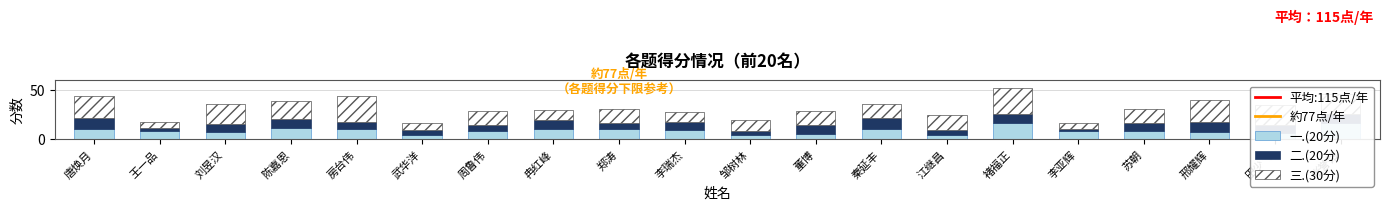

What is the total value across all series at 褚福正?

52